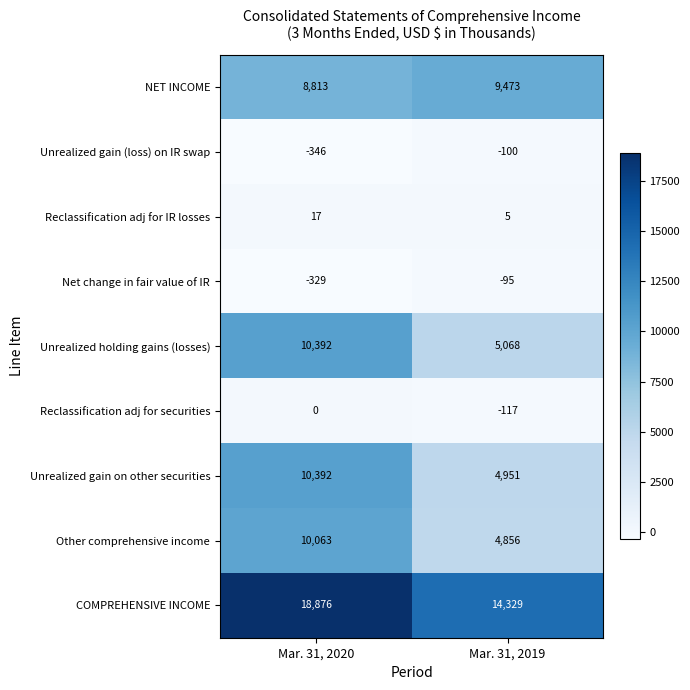

What value does the NET INCOME series have at Mar. 31, 2020, to the nearest 50?

8800